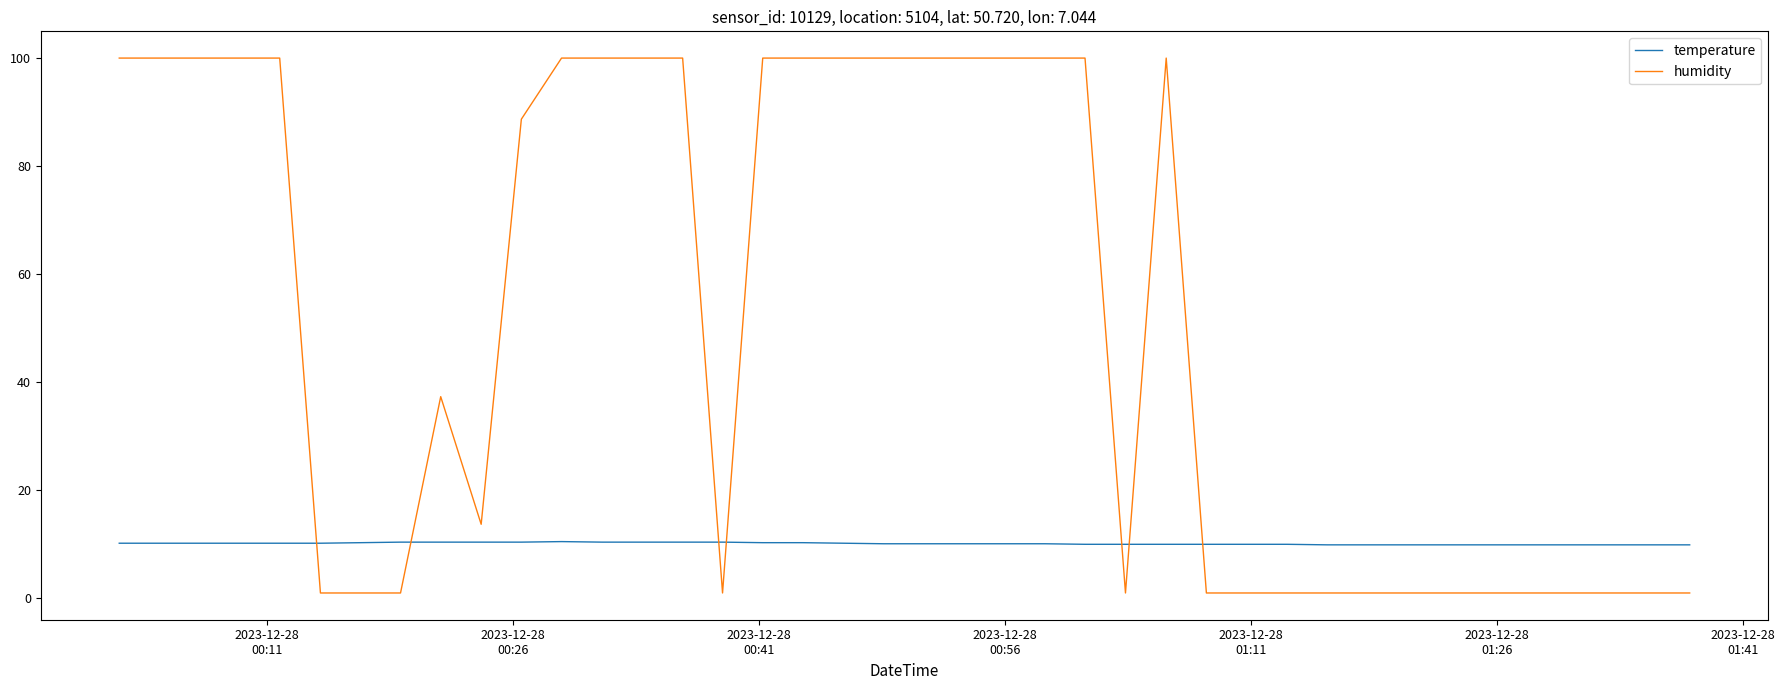

Rank the series by their average value, from highest to lowest.

humidity, temperature